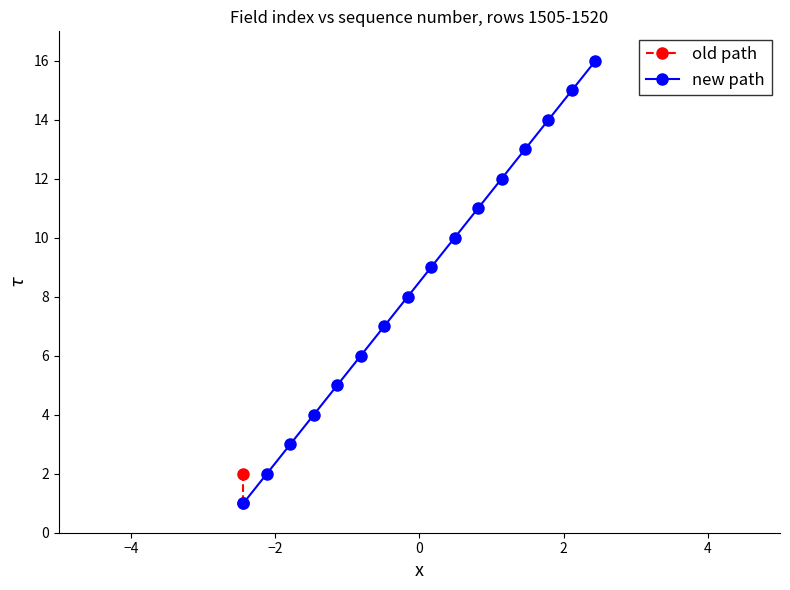

What is the greatest value displayed?

16